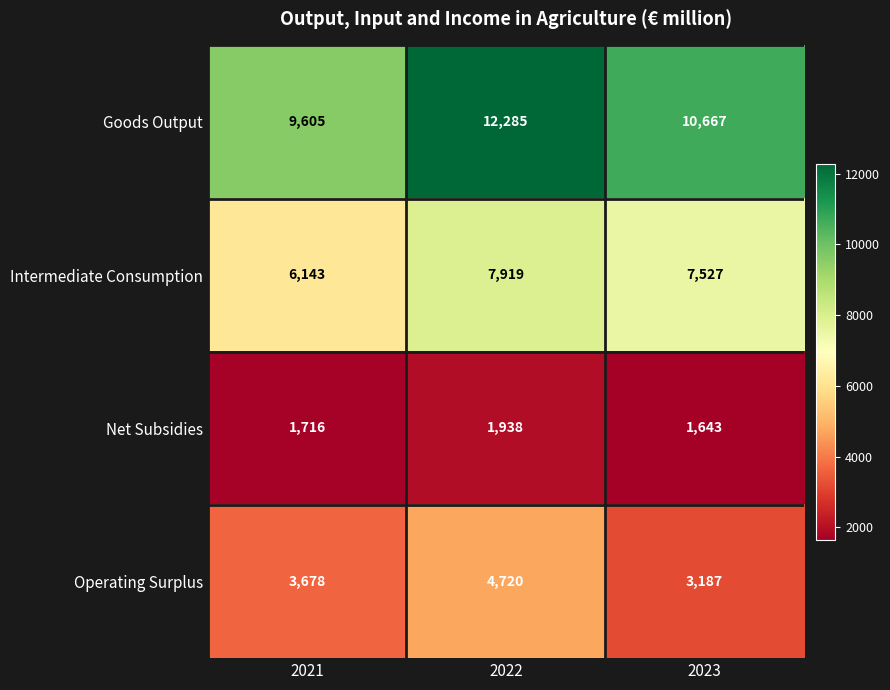

What is the minimum value shown in the chart?

1643